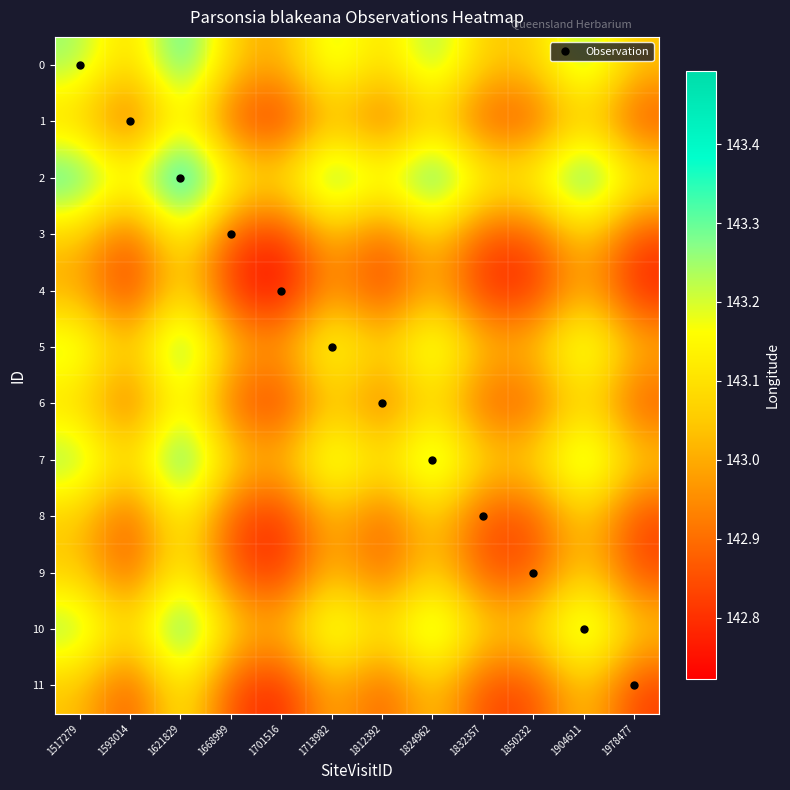

What is the total value across all series at 1850232?

1715.3